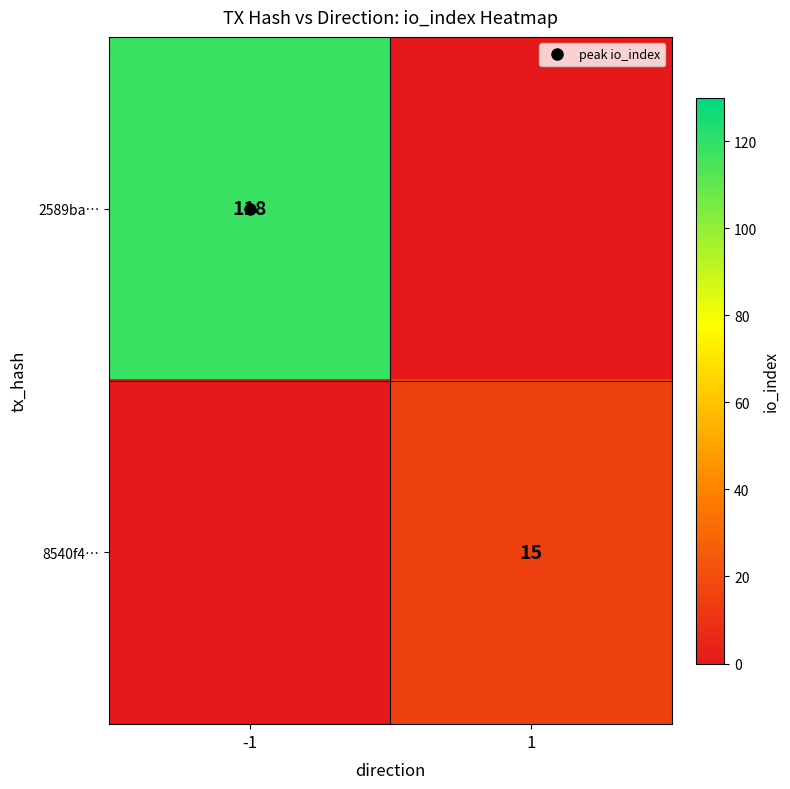

How many values in the 2589ba… series are below 118?

1